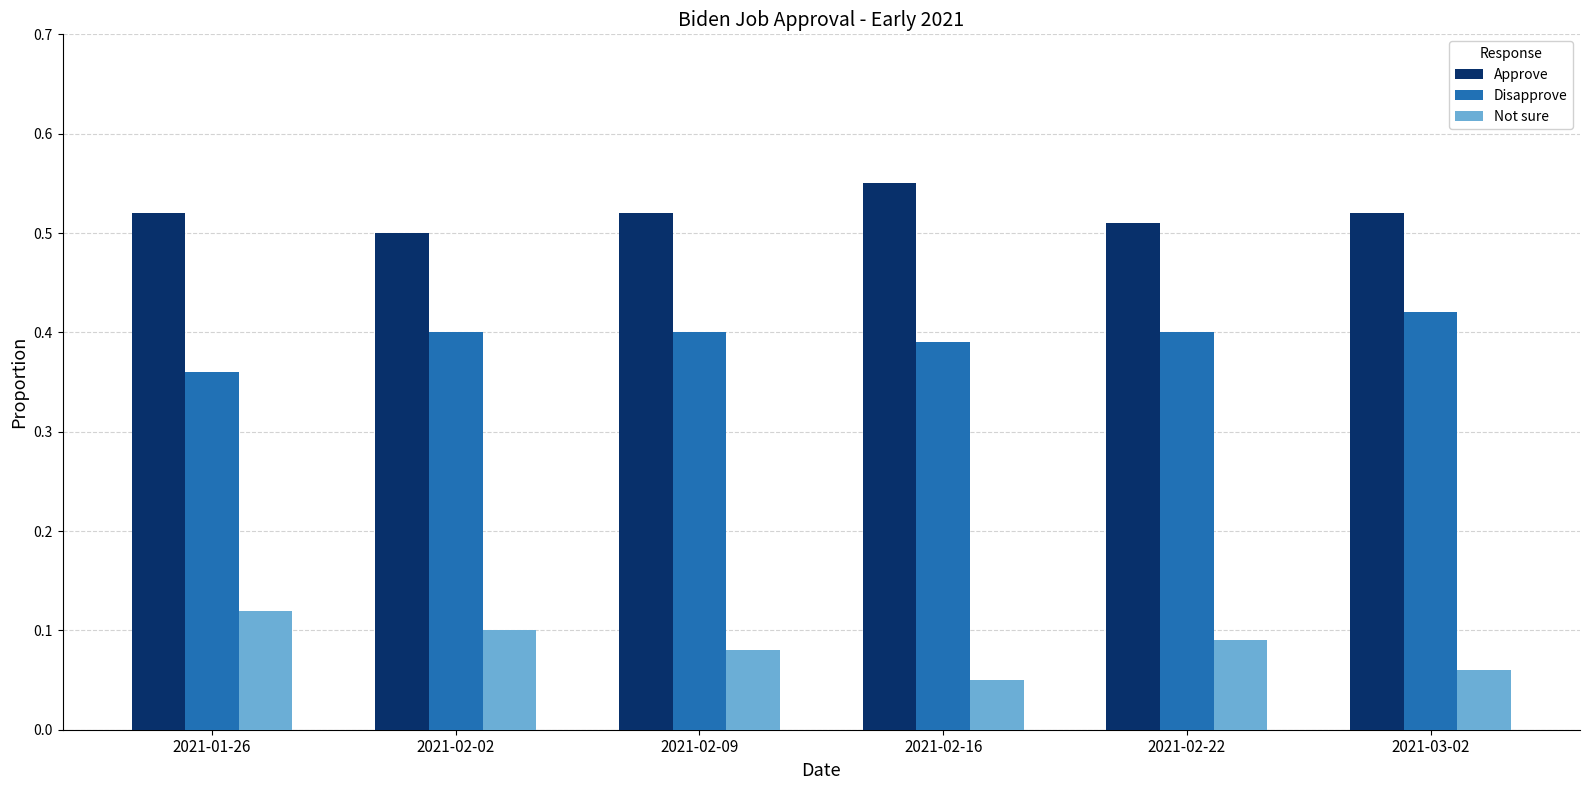

Is the value of Not sure at 2021-02-09 greater than the value of Disapprove at 2021-02-22?

No